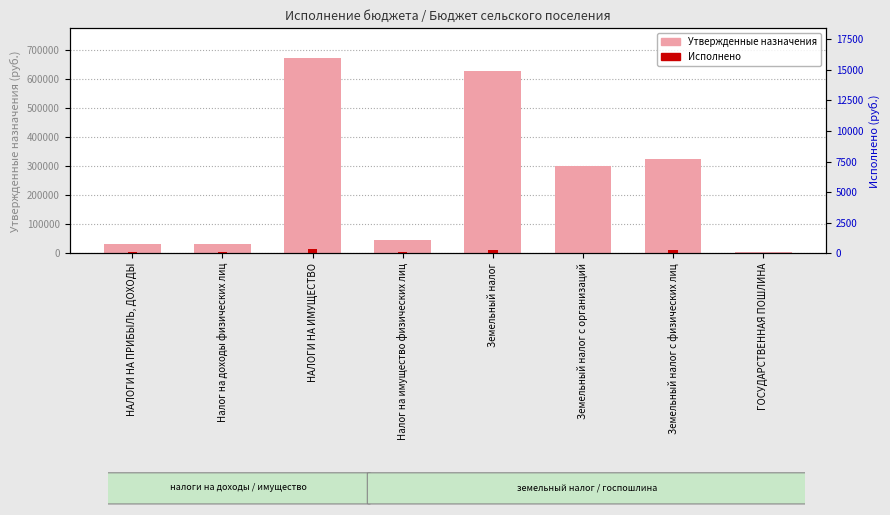

Which category has the lowest value in the Утвержденные бюджетные назначения series?

ГОСУДАРСТВЕННАЯ ПОШЛИНА